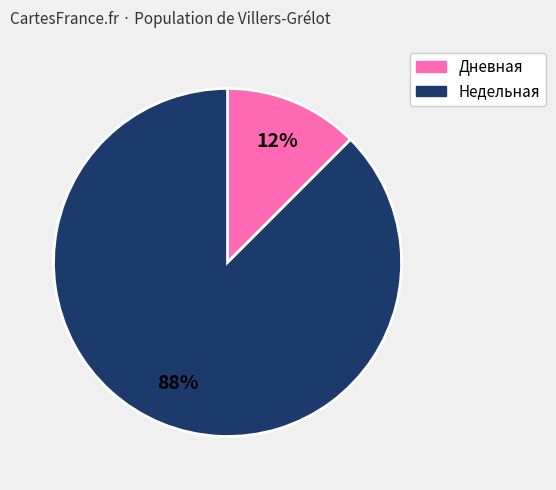

Which slice is the largest?

Недельная